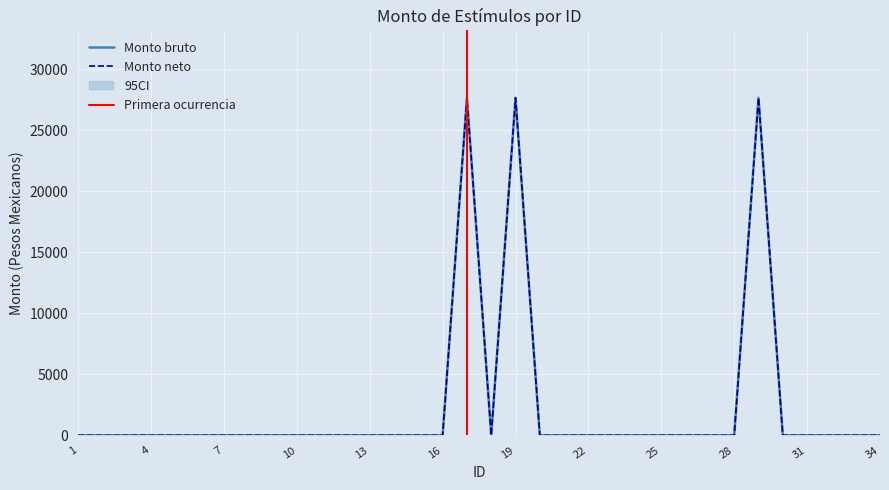

True or false: Monto neto and Monto bruto intersect in this chart.

False